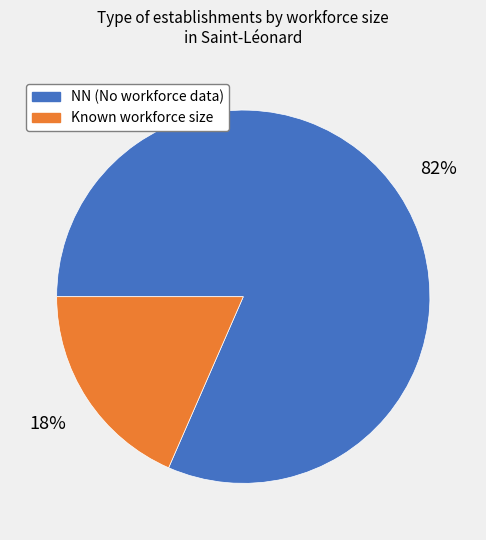

Is there a majority slice in this chart?

Yes